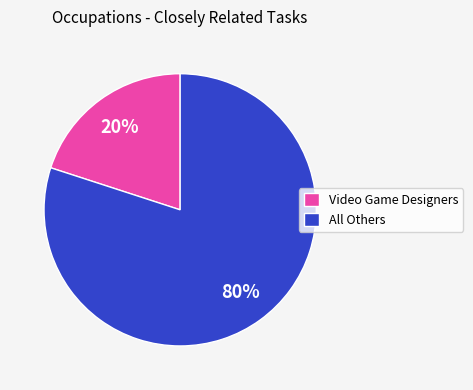

The Video Game Designers slice represents 20% of the pie. True or false?

True